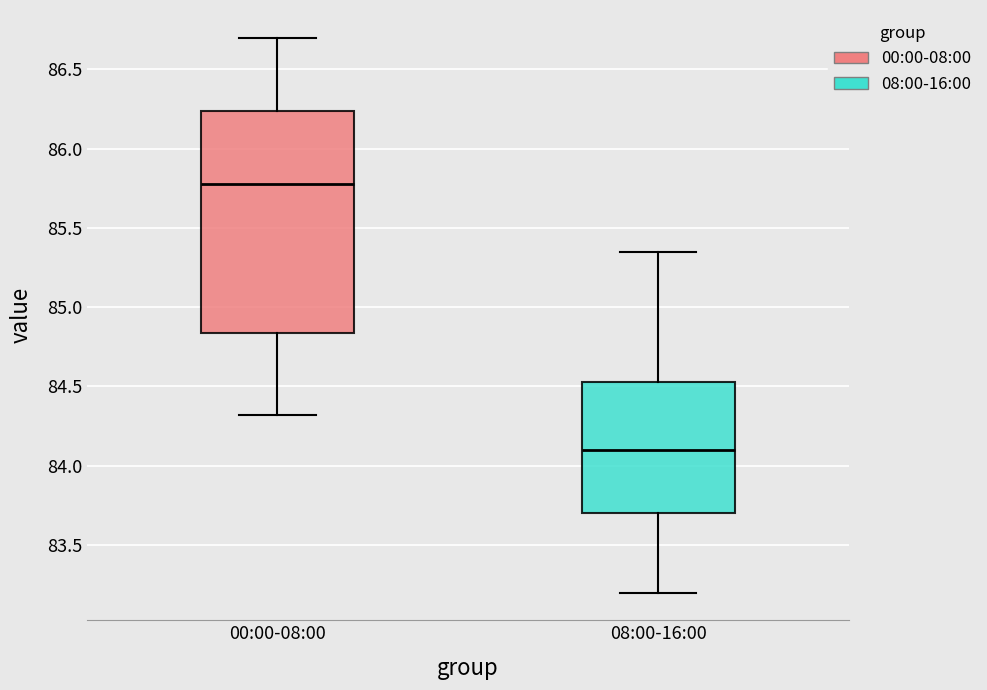

Which box is the tallest, from its lower edge to its upper edge?

00:00-08:00